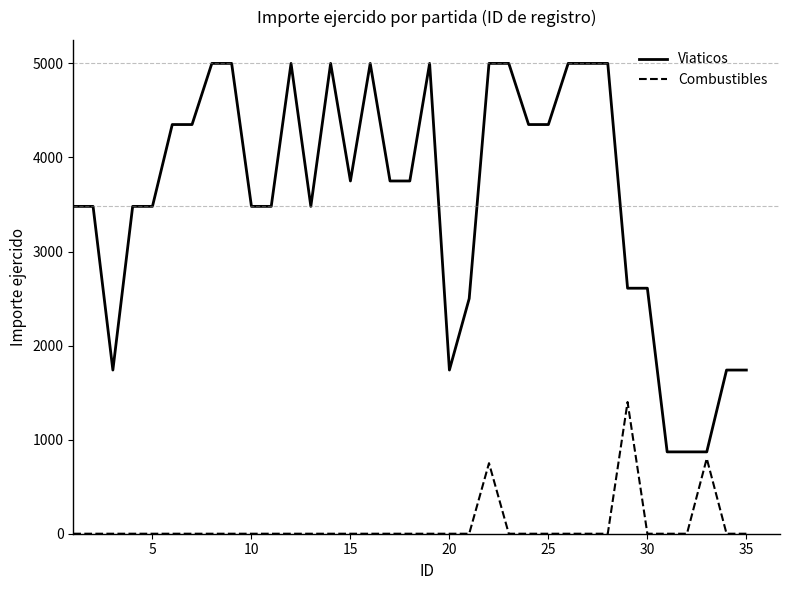

True or false: Combustibles and Viaticos cross at least once.

False